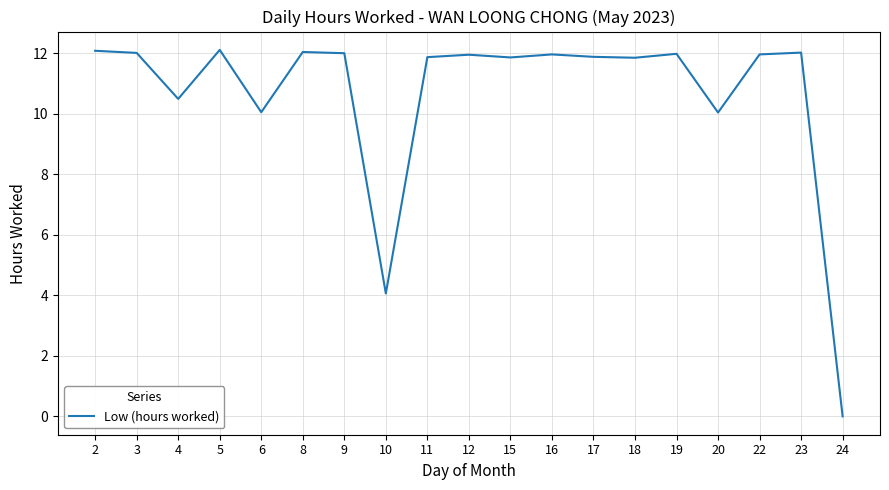

The chart shows a value of 11.9 at 12. True or false?

True